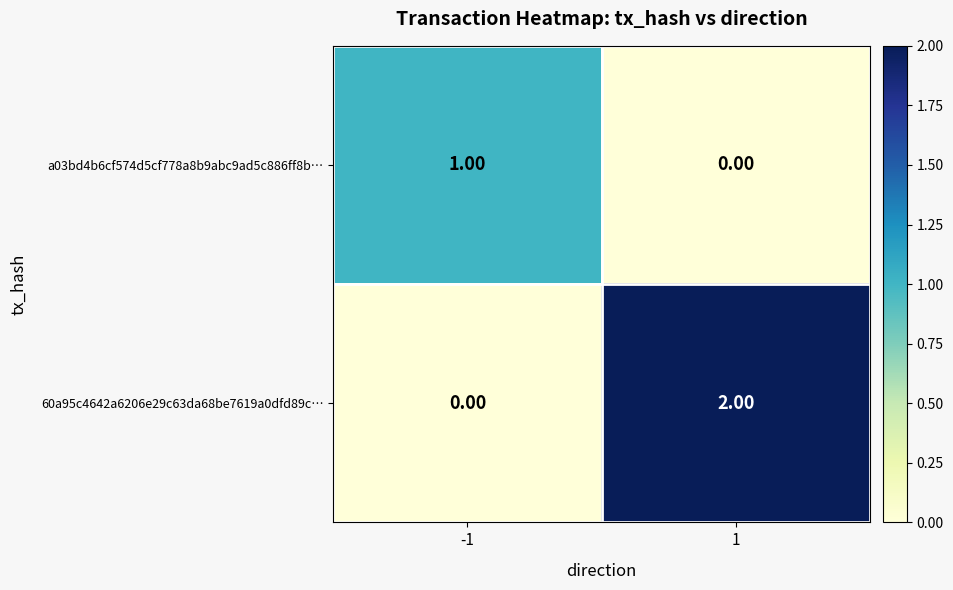

Which series has the largest total across all categories?

60a95c4642a6206e29c63da68be7619a0dfd89c…